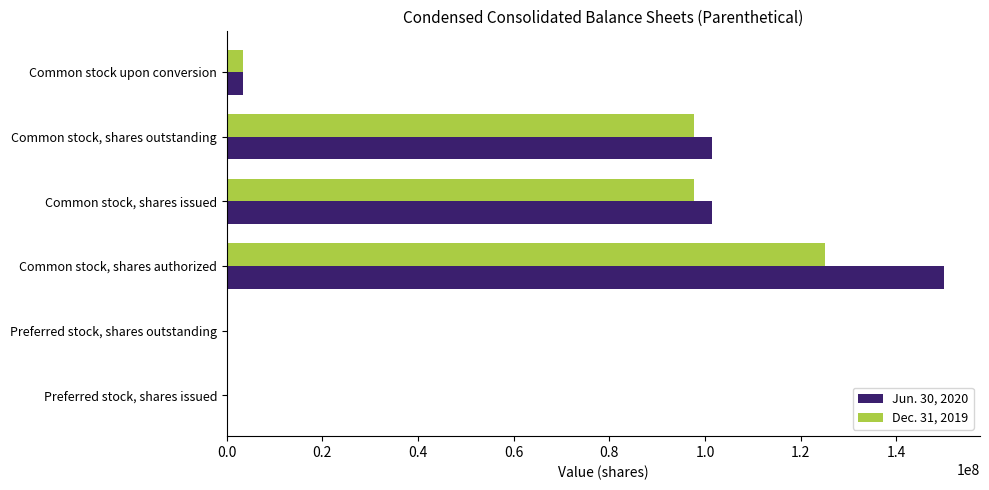

Which category has the highest value in the Dec. 31, 2019 series?

Common stock, shares authorized